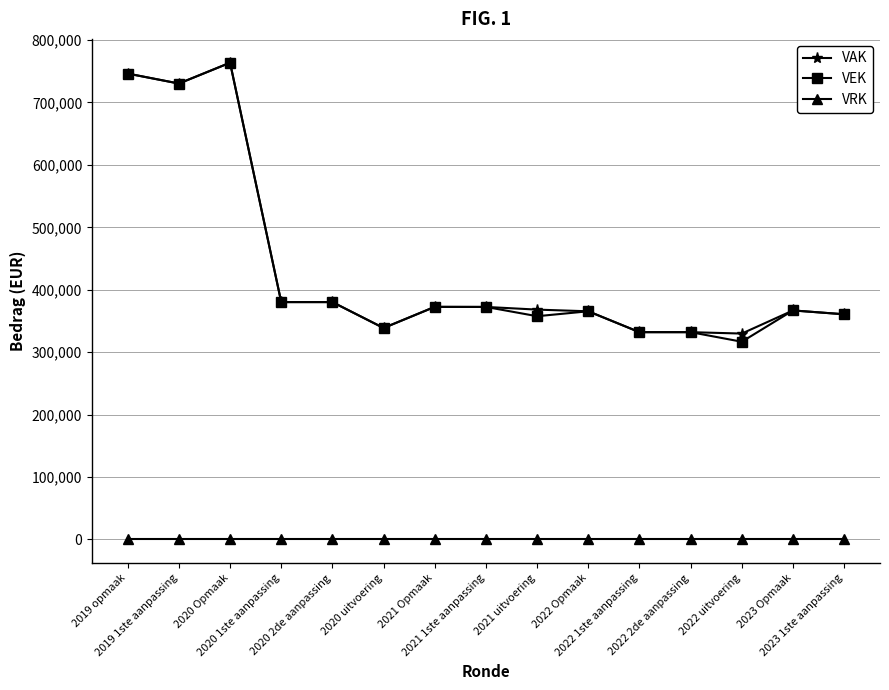

What position from the right is 2019 opmaak?

15